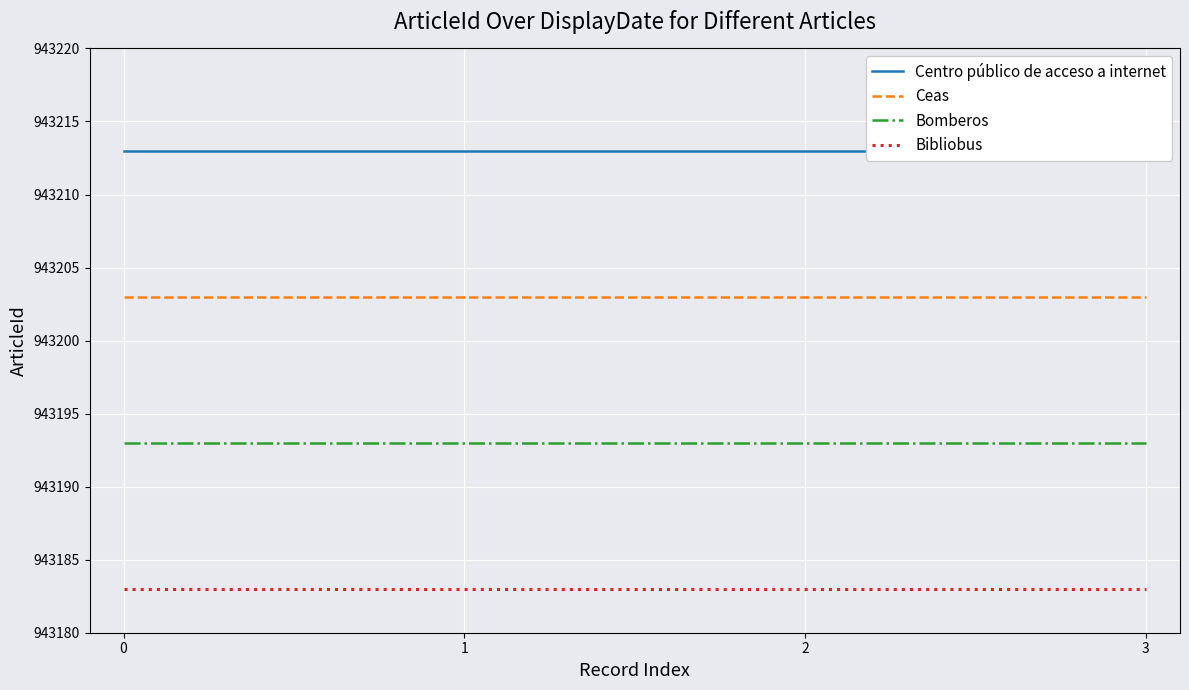

What is the highest value of the Ceas series?

943203